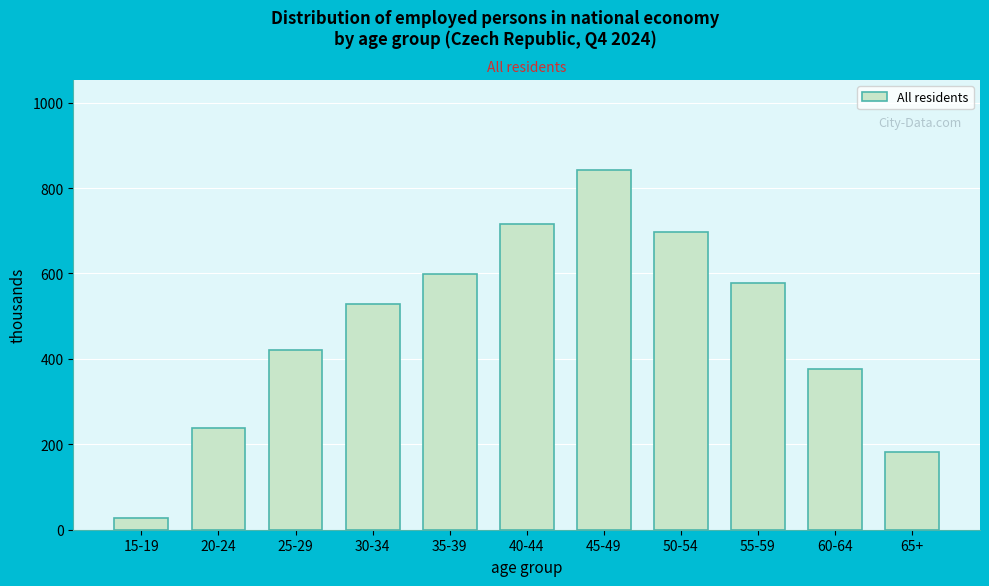

What is the difference between the values at 50-54 and 60-64?

321.3